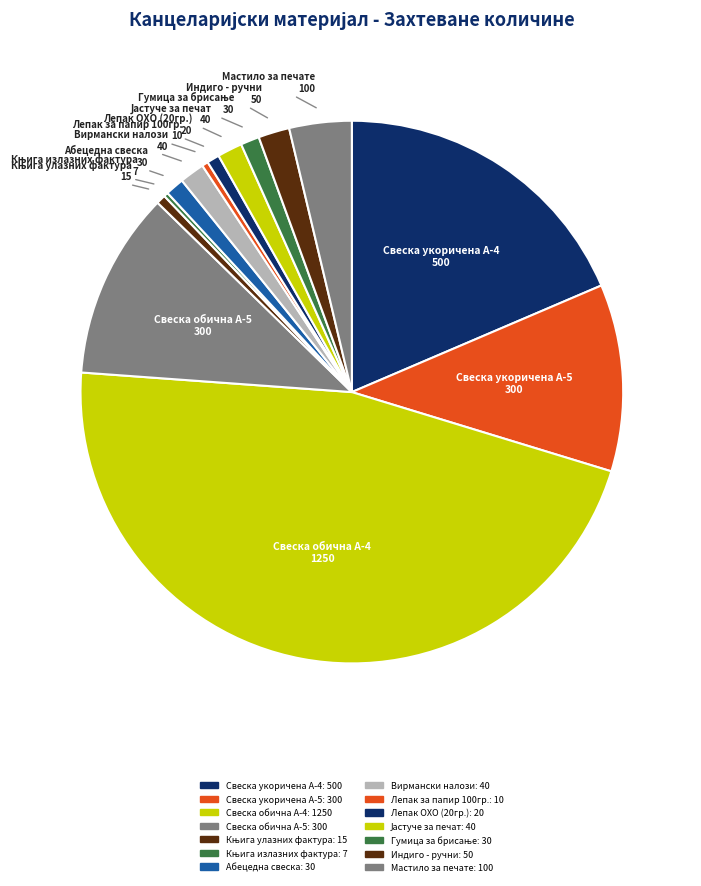

True or false: Свеска укоричена А-5 accounts for 11% of the total.

True